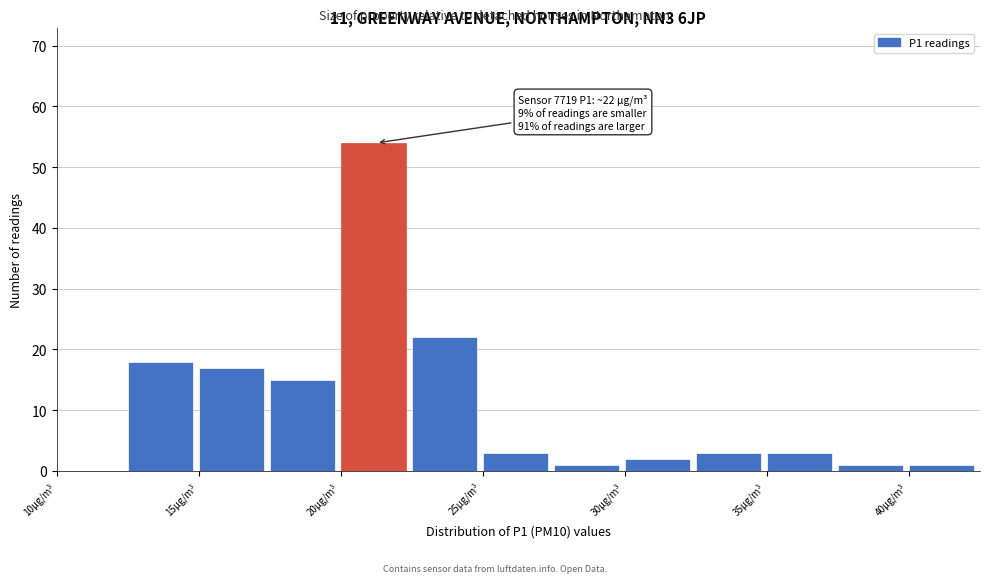

Over which range of the x-axis is the bar tallest?

20.0 to 22.5